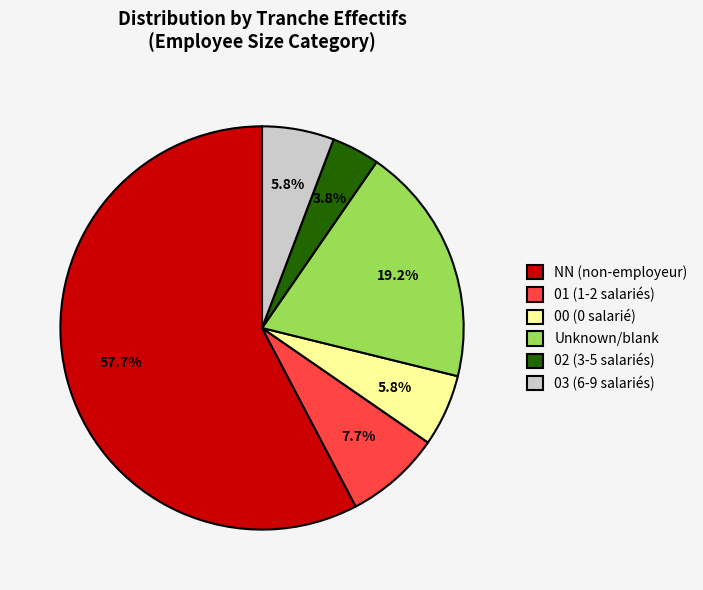

Is the sum of 00 (0 salarié) and Unknown/blank greater than half?

No